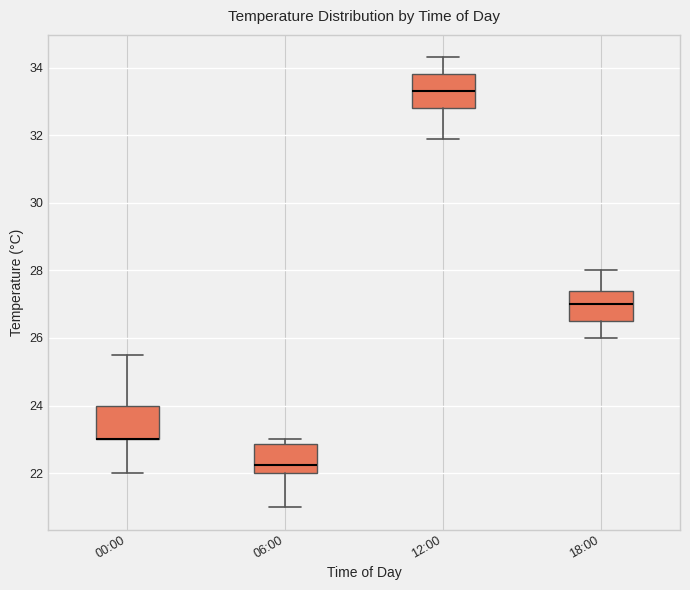

Reading left to right, read every box against the y-axis: the position of its median line, the range the box covers, and the ends of its whiskers. The values are not printed on the chart, so give them approximately, as read against the axis.

00:00: median 23.0 (drawn on the box's lower edge), box 23.0 to 24.0, whiskers 22.0 to 25.6
06:00: median 22.2, box 22.0 to 22.8, whiskers 21.0 to 23.0
12:00: median 33.4, box 32.8 to 33.8, whiskers 32.0 to 34.4
18:00: median 27.0, box 26.6 to 27.4, whiskers 26.0 to 28.0